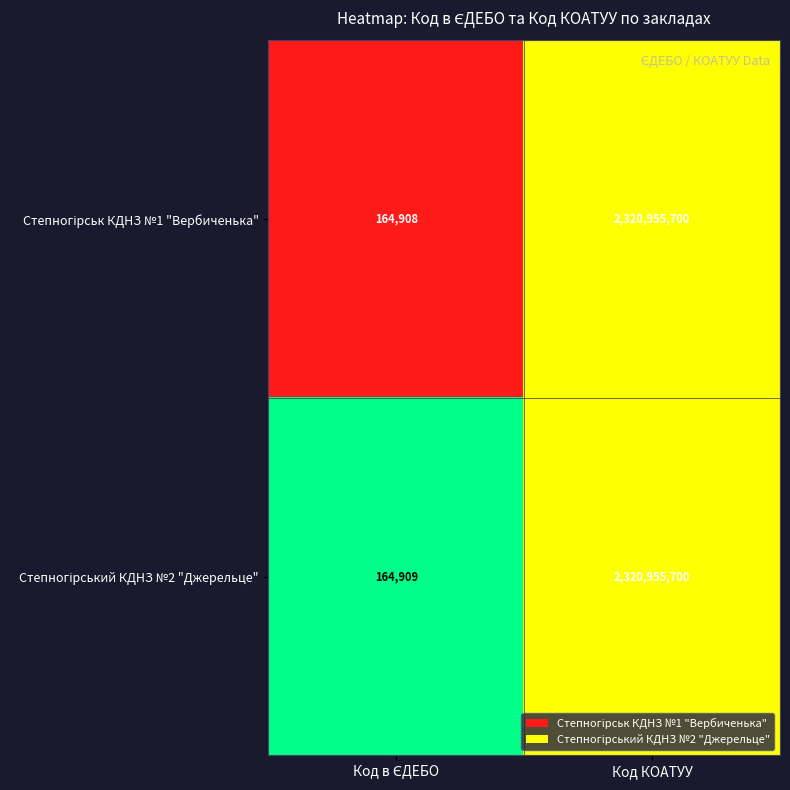

Which label corresponds to the largest value in the chart?

Код КОАТУУ